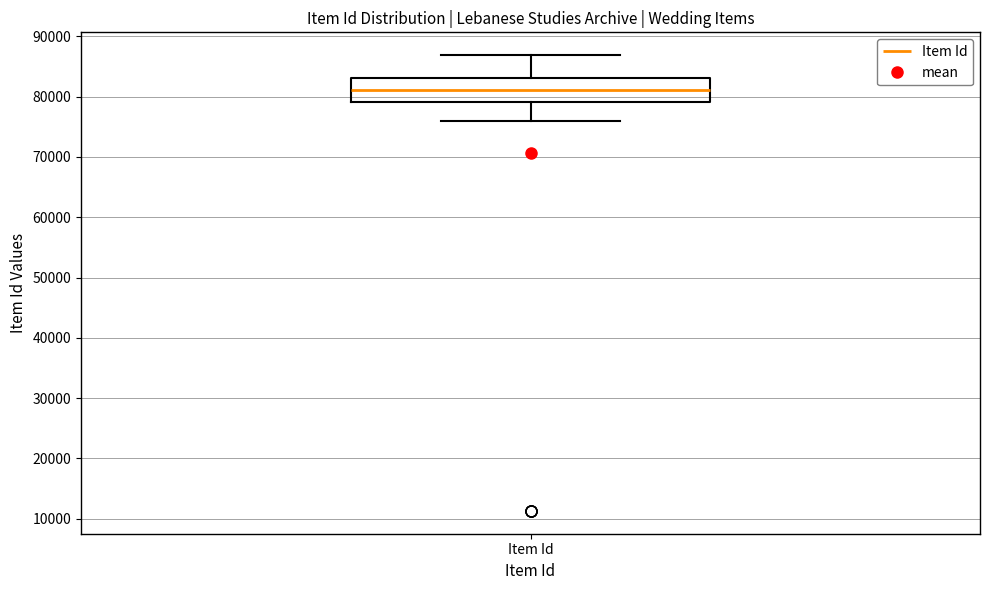

Transcribe this box plot: give where the median line is, the range the box spans, and where the two whiskers end, as read against the y-axis. The values are not printed on the chart, so give them approximately, as read against the axis.

median 81000, box 79000 to 83000, whiskers 76000 to 87000